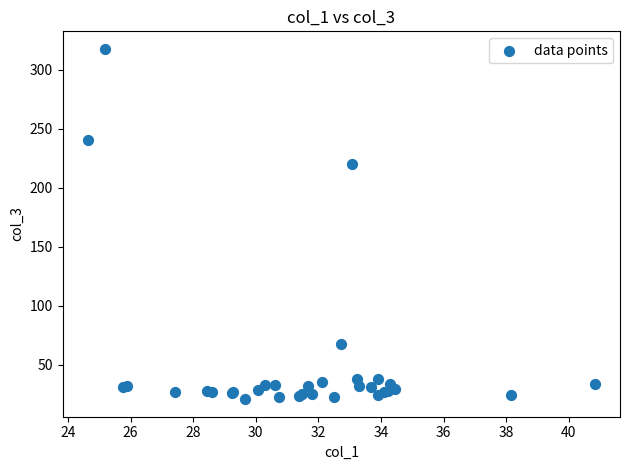

What Y value in the scatter plot is closest to 169?

220.3